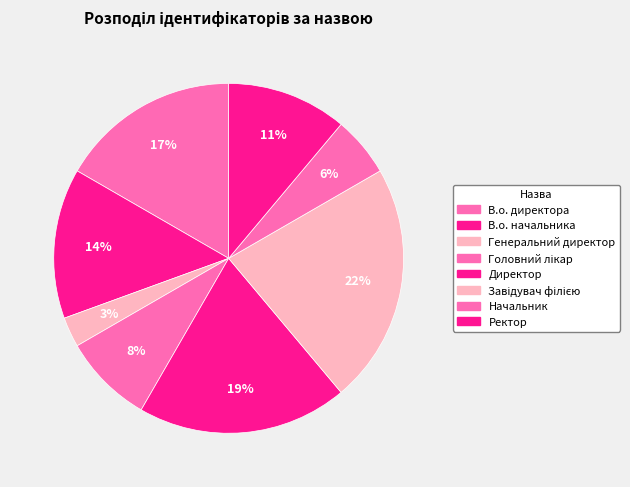

How many segments does this pie chart have?

8